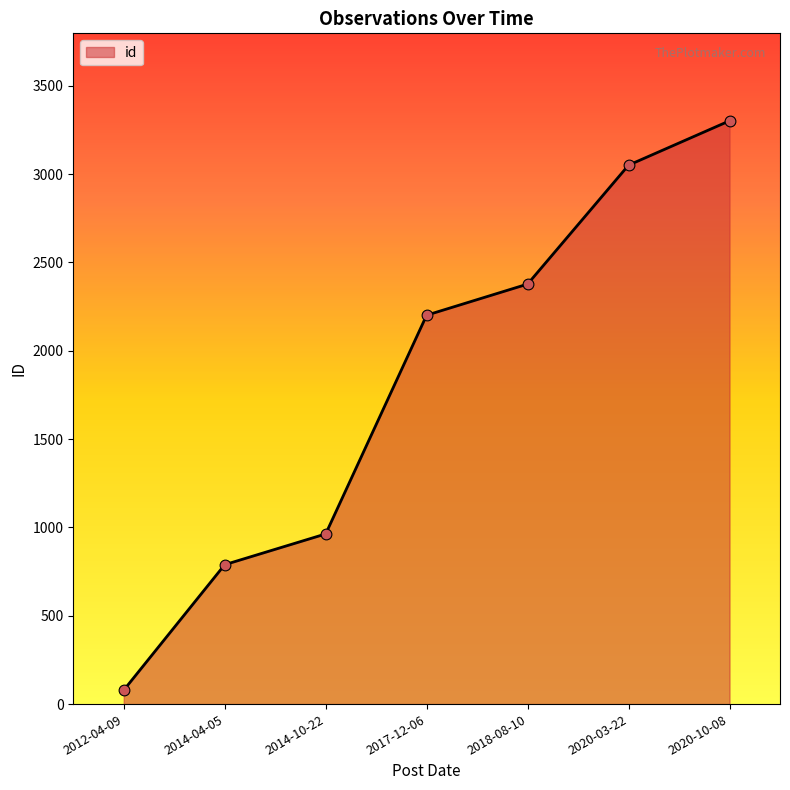

Between 2018-08-10 and 2017-12-06, which is larger?

2018-08-10